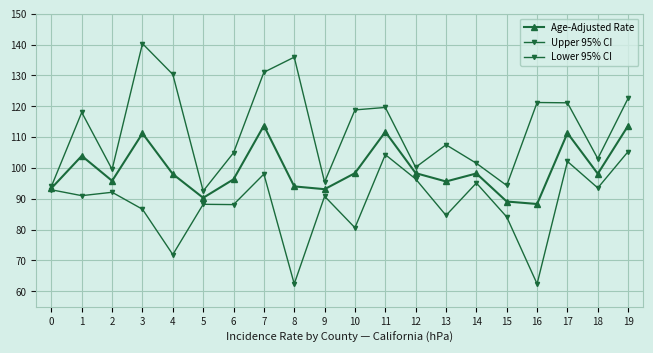

How many categories are shown in the chart?

20